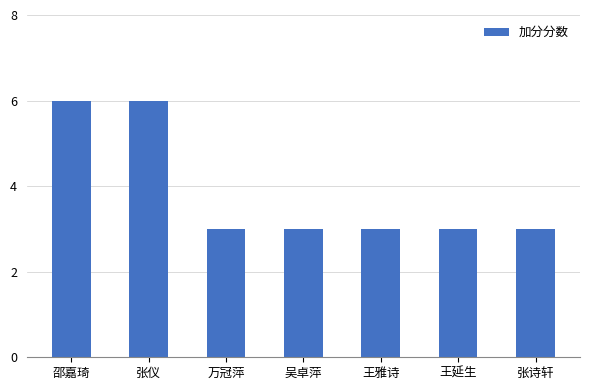

Is it true that the value at 邵嘉琦 is 6?

True